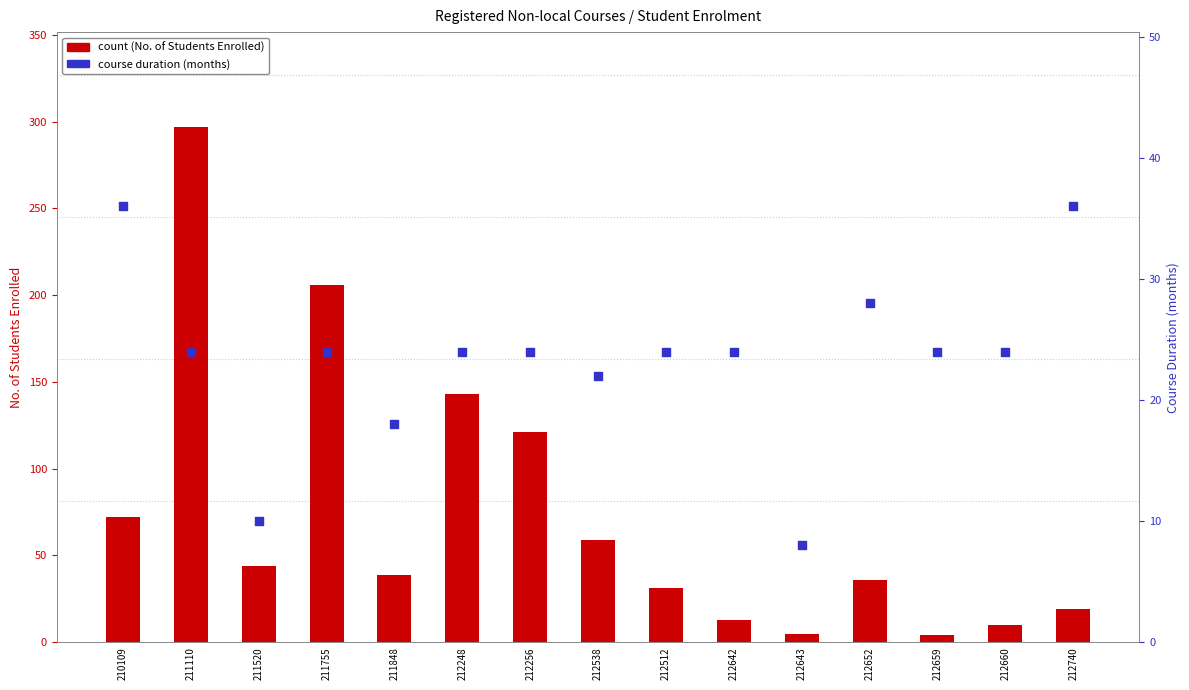

Which series has the largest Y range (max minus min)?

count (enrolled)